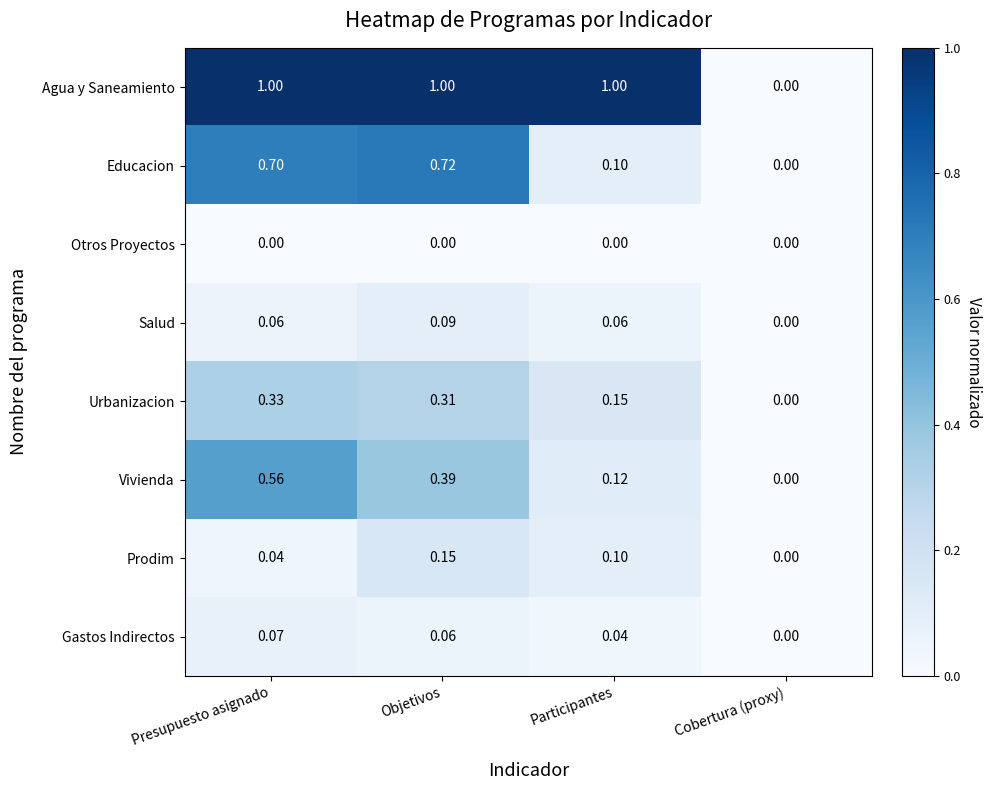

Rank the categories by Prodim value from lowest to highest.

Cobertura (proxy), Presupuesto asignado, Participantes, Objetivos